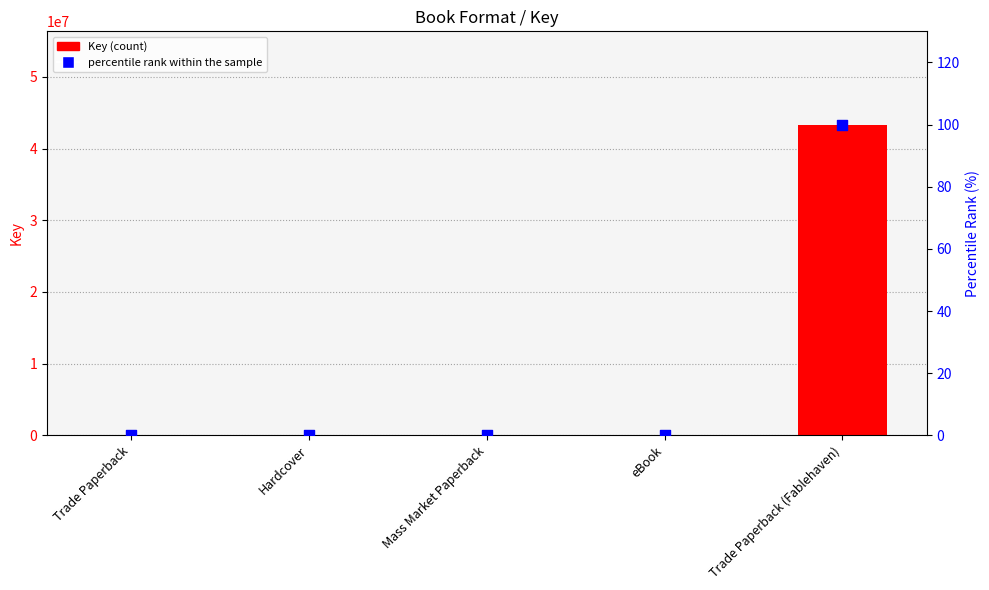

At how many categories does at least one series exceed 42985318?

1